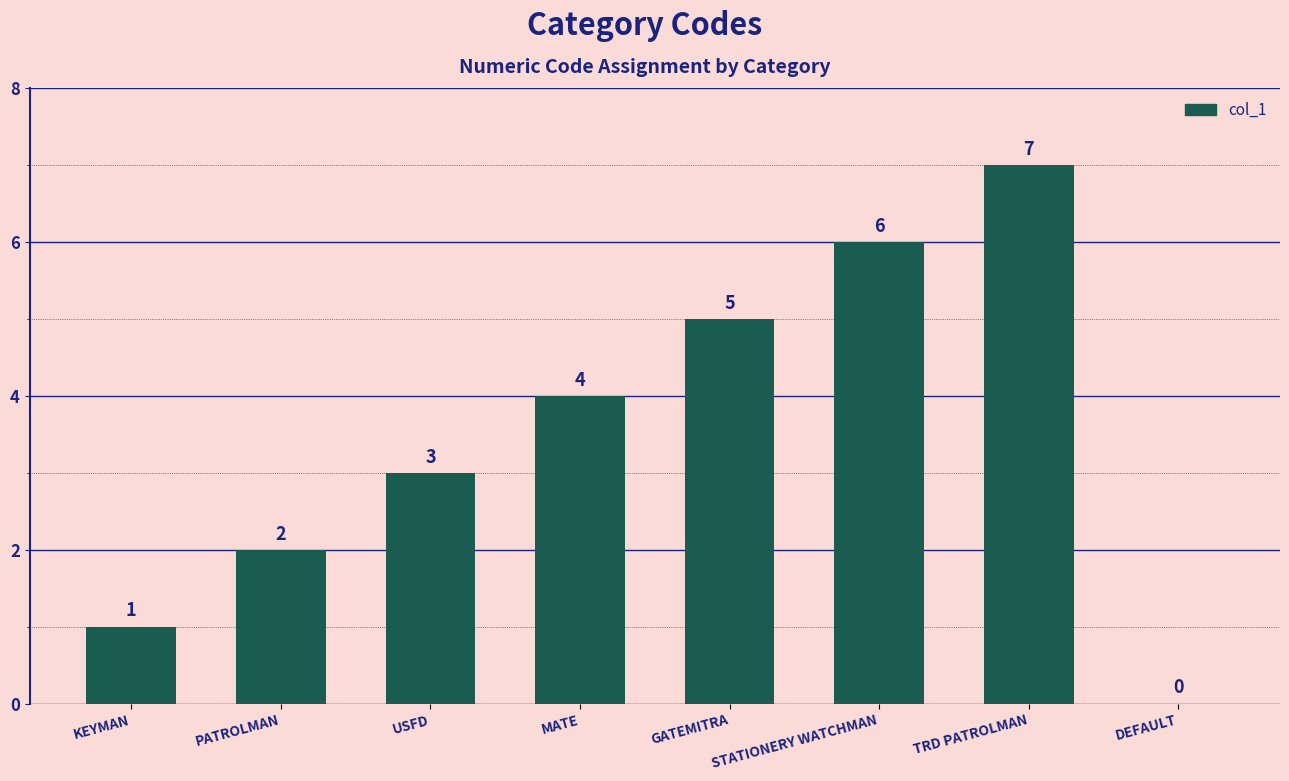

What is the maximum value shown in the chart?

7